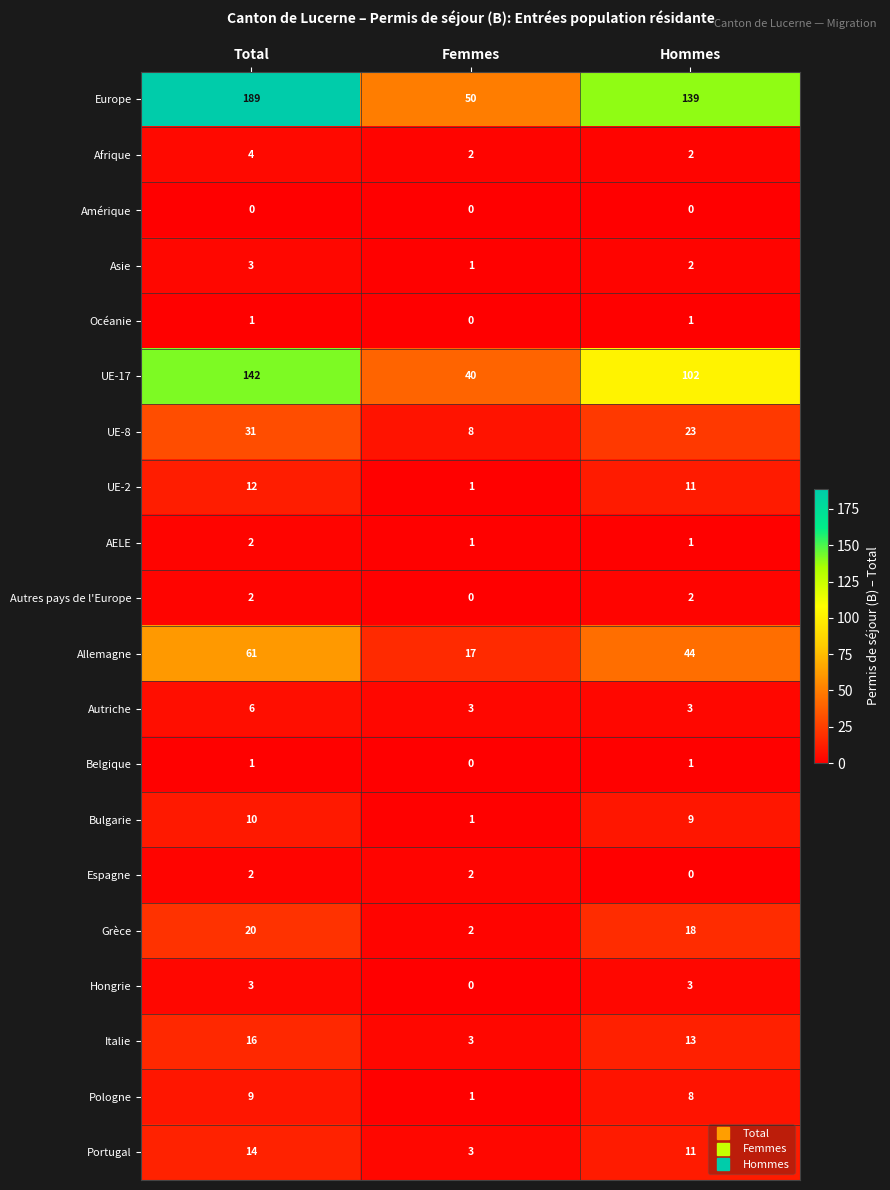

What is the difference between the highest and lowest values at Total?

189